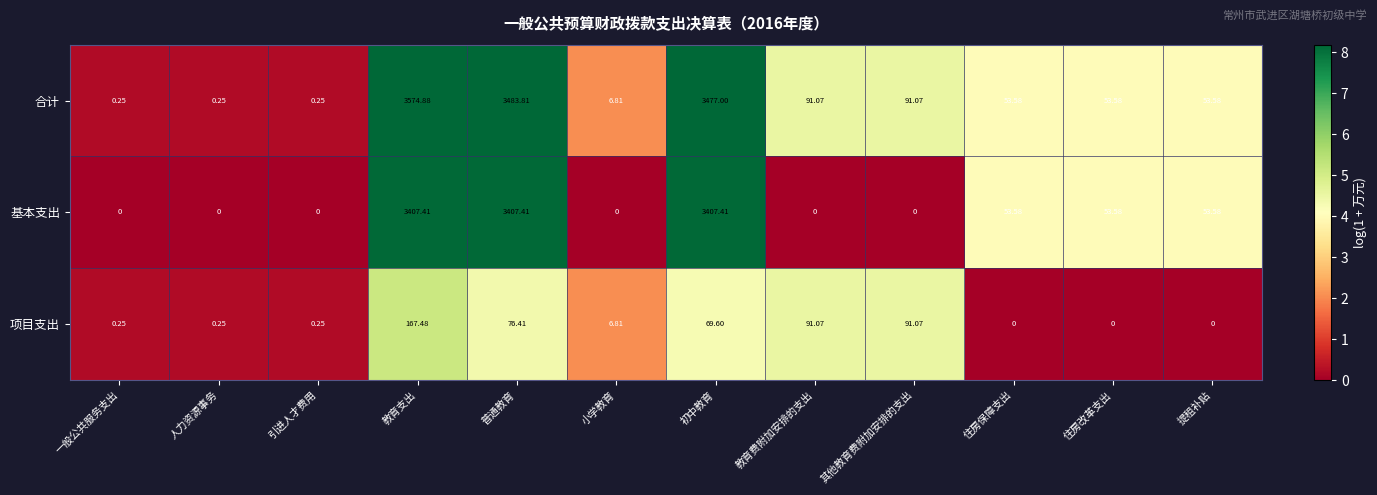

How many data points in 合计 are above 53?

8